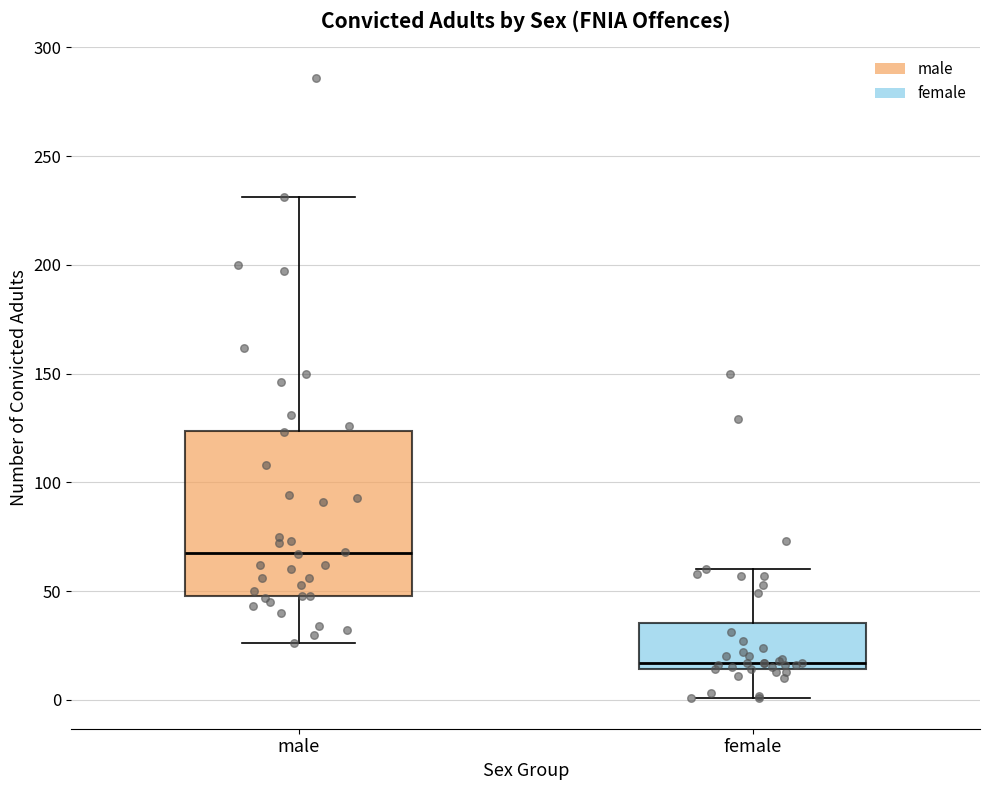

Reading left to right, read every box against the y-axis: the position of its median line, the range the box covers, and the ends of its whiskers. The values are not printed on the chart, so give them approximately, as read against the axis.

male: median 70, box 50 to 125, whiskers 25 to 230
female: median 15 (just above the box's lower edge), box 15 to 35, whiskers 0 to 60